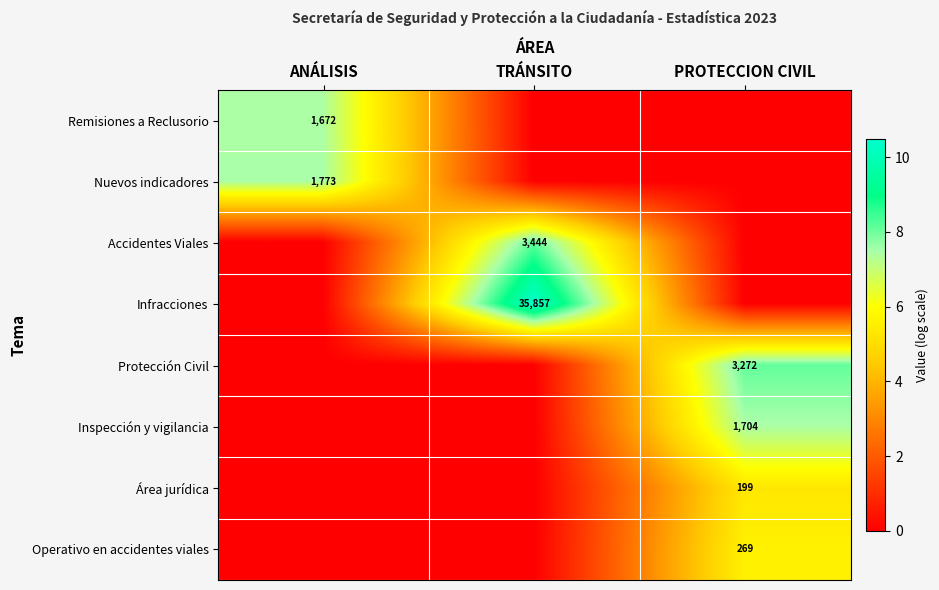

Is it true that Inspección y vigilancia equals 2711 at PROTECCION CIVIL?

False